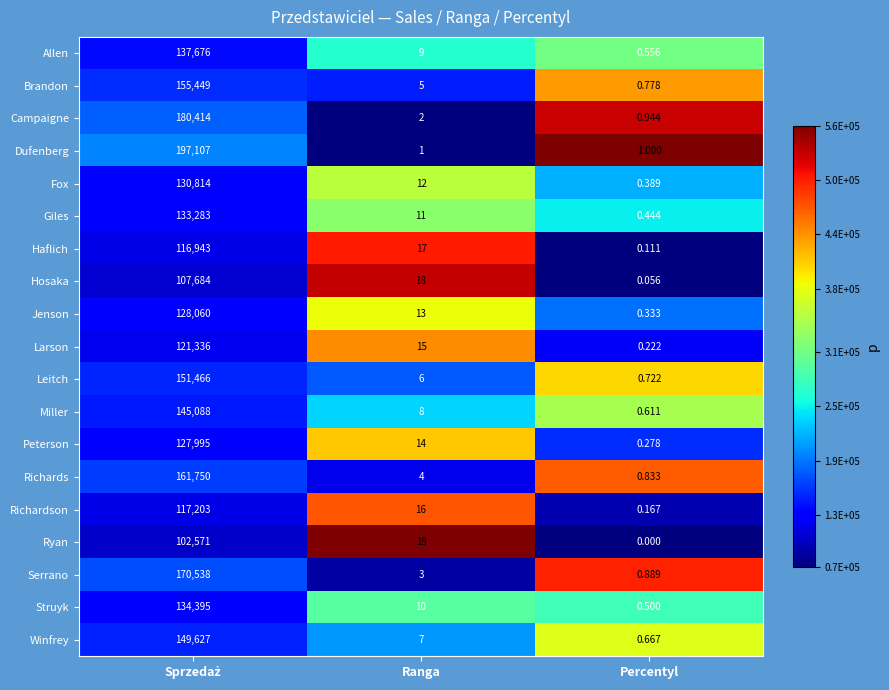

Which series has the widest spread of values?

Dufenberg